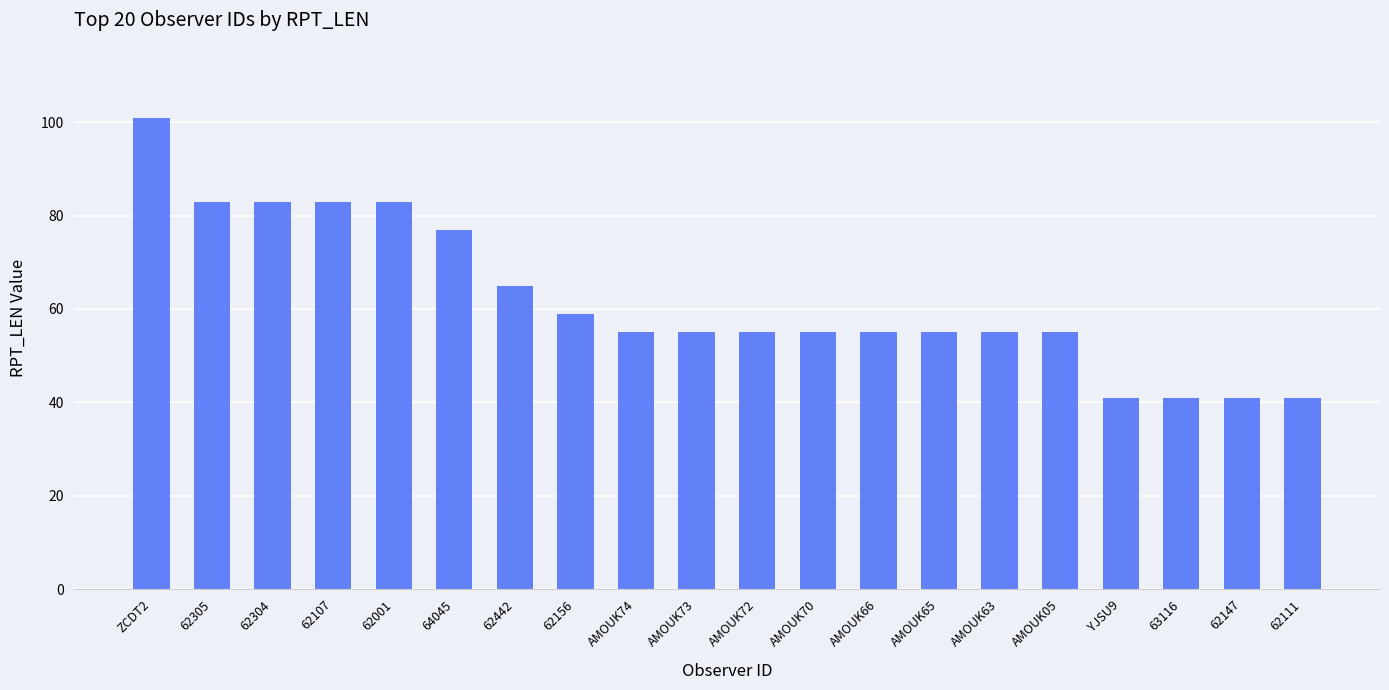

What is the value of the 15th bar from the left?

55